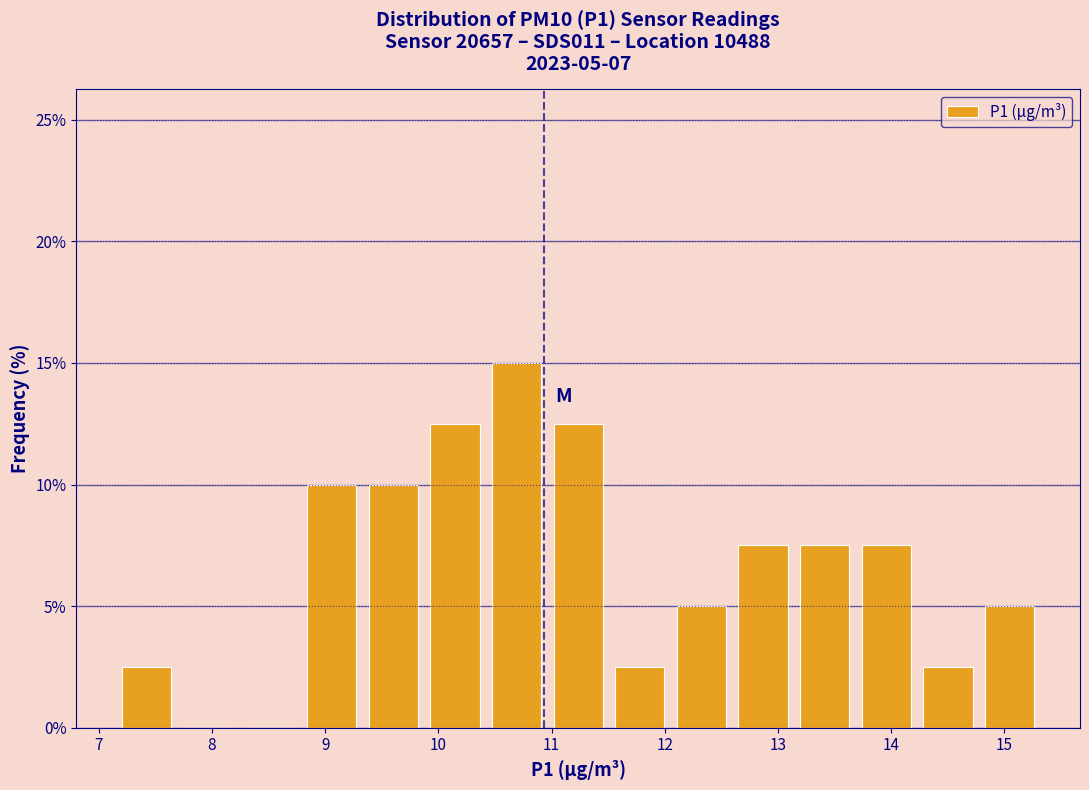

Over which range of the x-axis is the bar tallest?

10.4 to 11.0